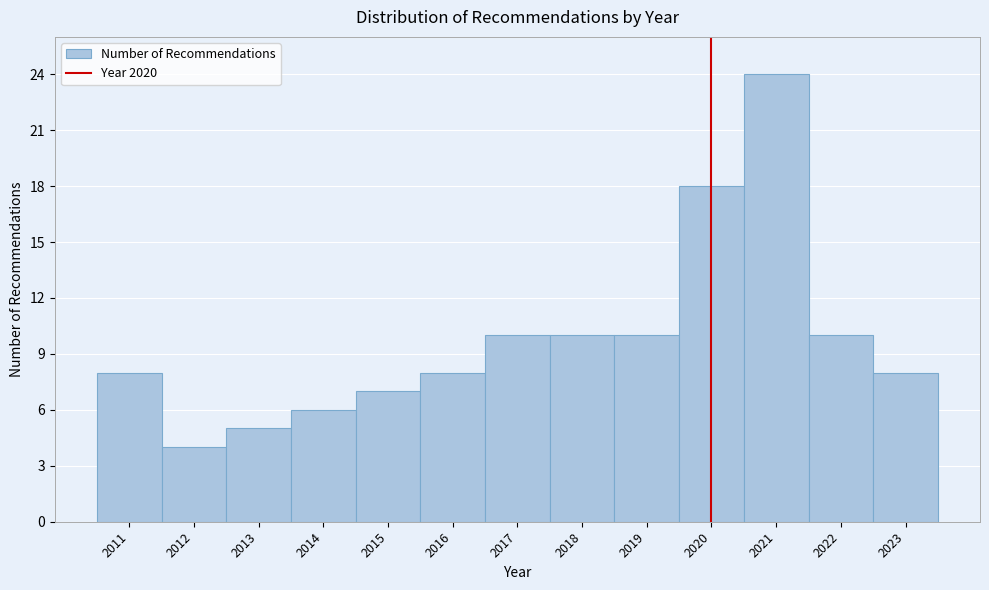

Reading left to right, list every bar in this chart as the range it spans on the x-axis followed by its height. The values are not printed on the chart, so give them approximately, as read against the axis.

2010.5 to 2011.5: 8
2011.5 to 2012.5: 4
2012.5 to 2013.5: 5
2013.5 to 2014.5: 6
2014.5 to 2015.5: 7
2015.5 to 2016.5: 8
2016.5 to 2017.5: 10
2017.5 to 2018.5: 10
2018.5 to 2019.5: 10
2019.5 to 2020.5: 18
2020.5 to 2021.5: 24
2021.5 to 2022.5: 10
2022.5 to 2023.5: 8